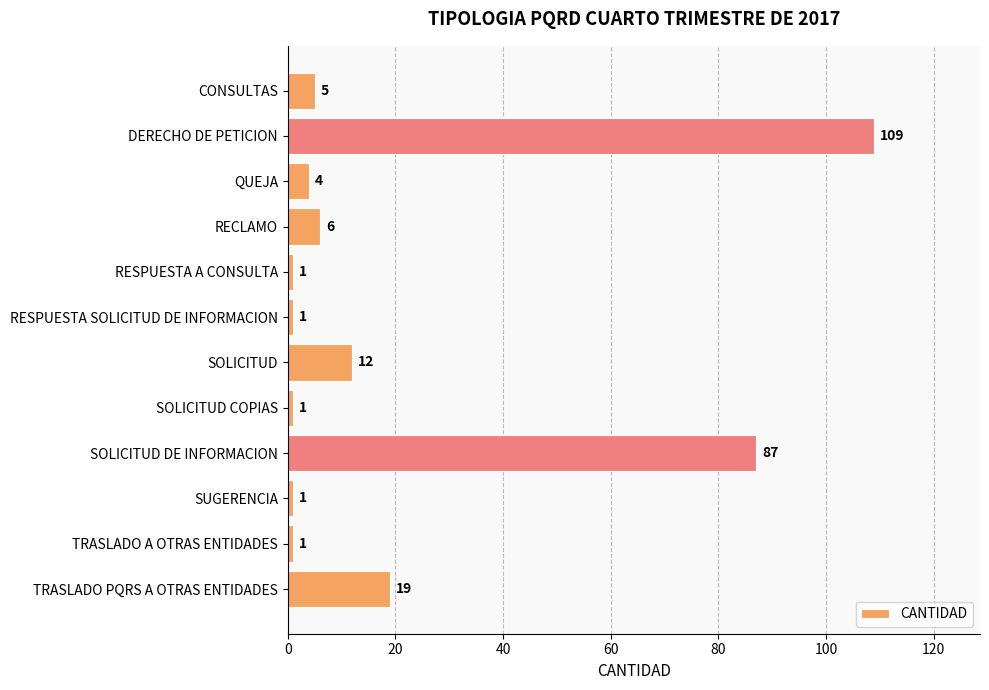

Which has a higher value, QUEJA or RESPUESTA A CONSULTA?

QUEJA